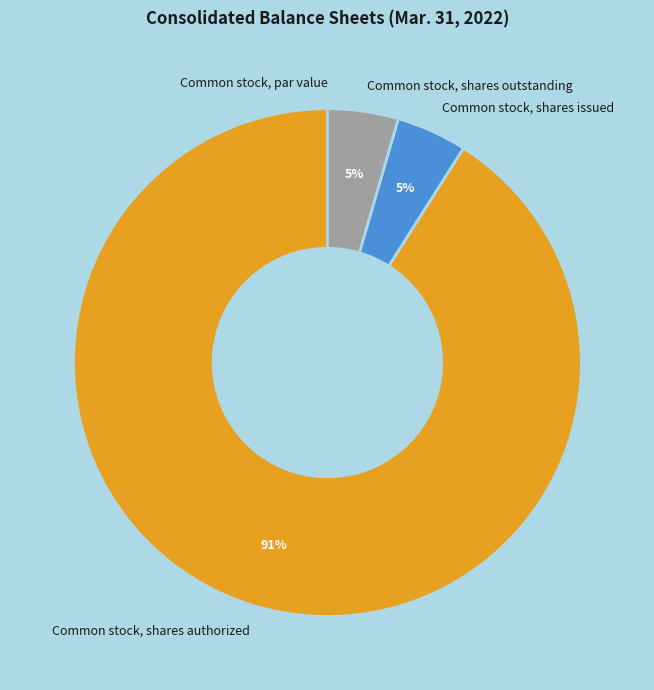

Is it true that Common stock, shares authorized is 81% of the pie?

False